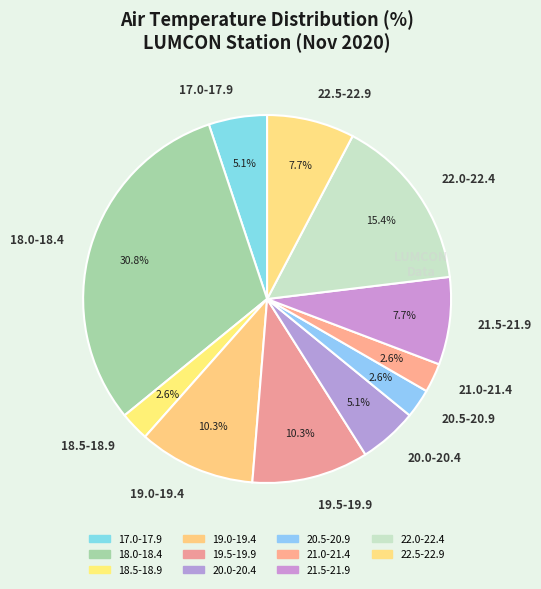

Does 19.5-19.9 account for over 50% of the chart?

No